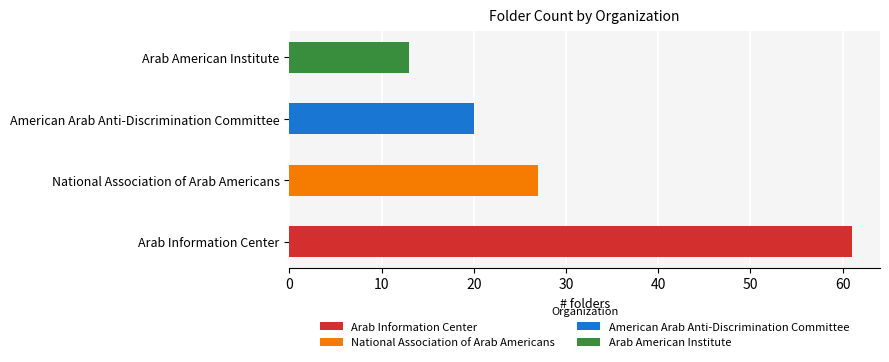

What is the change in value from Arab Information Center to National Association of Arab Americans?

-34